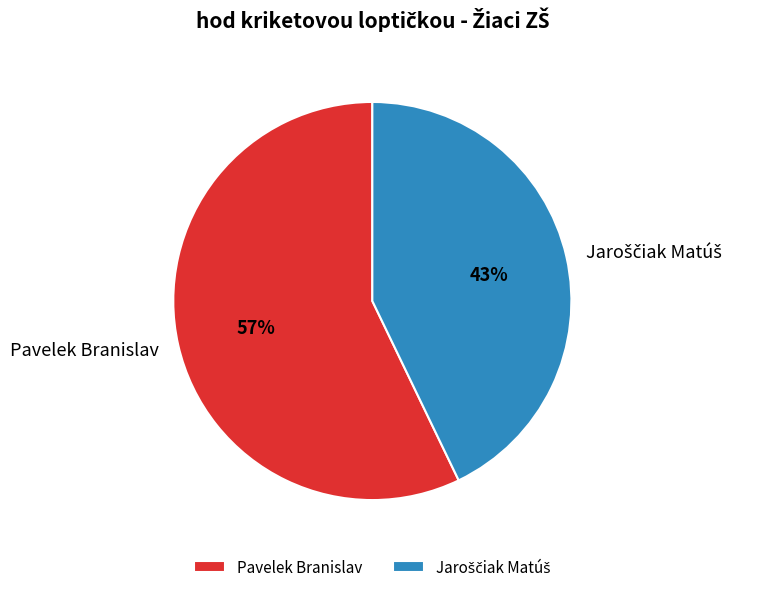

The Pavelek Branislav slice represents 57% of the pie. True or false?

True